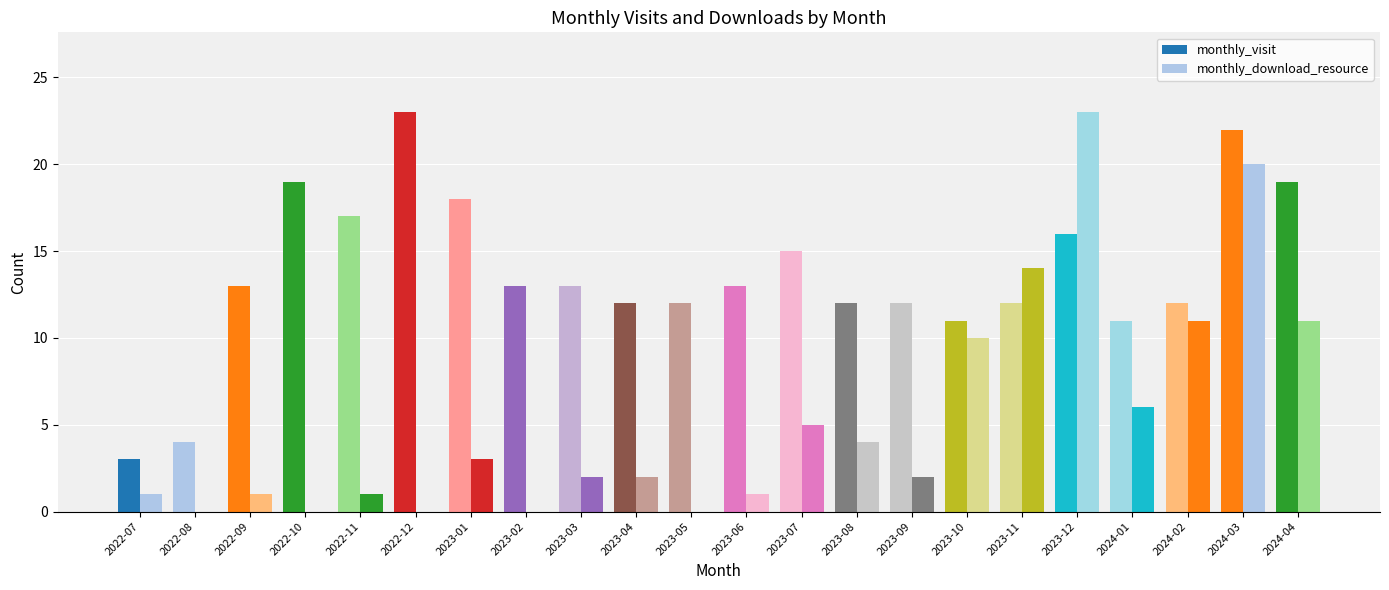

At 2023-10, list the series in order from smallest to largest.

monthly_download_resource, monthly_visit